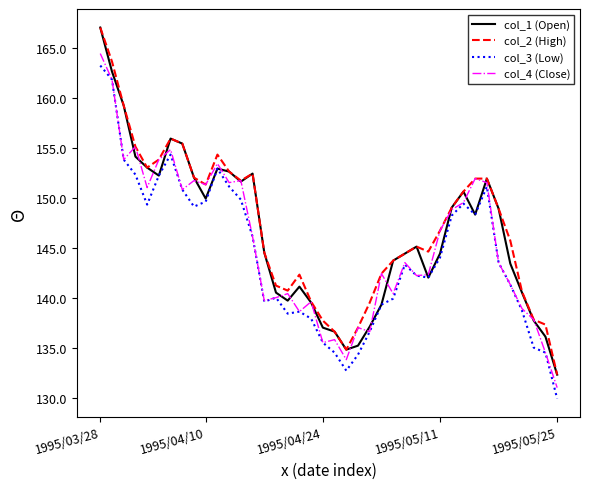

Count the number of categories in the chart.

40